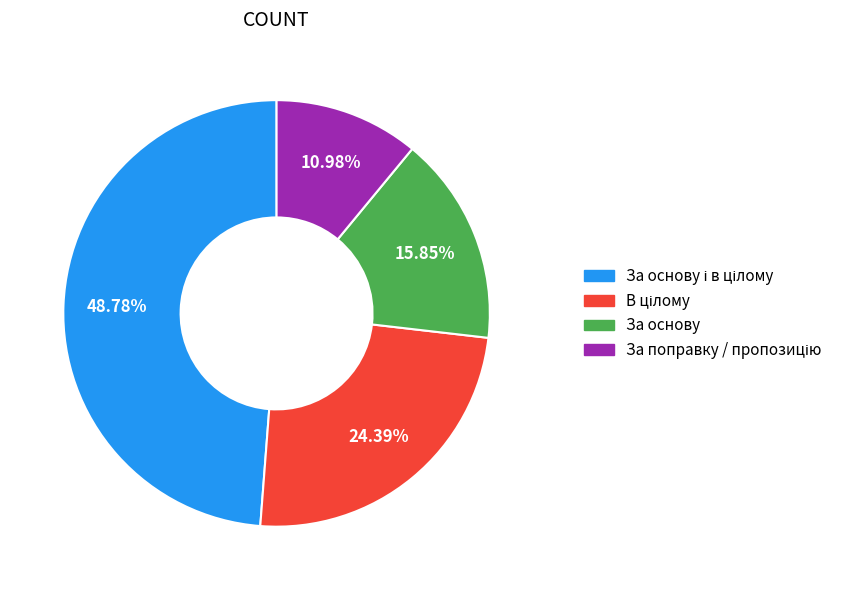

Does any single category account for the majority?

No